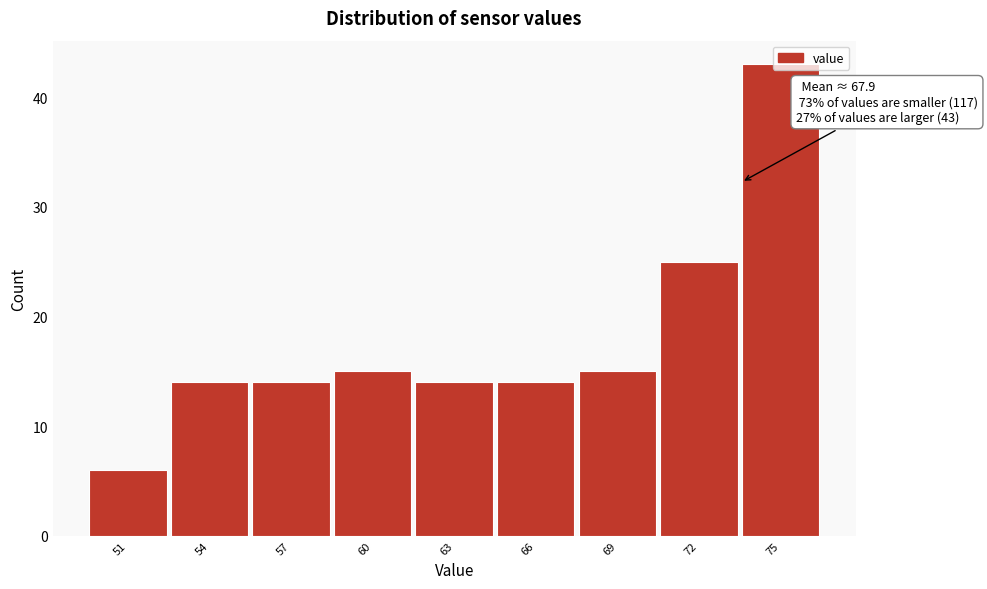

What is the difference between the maximum and minimum values?

37